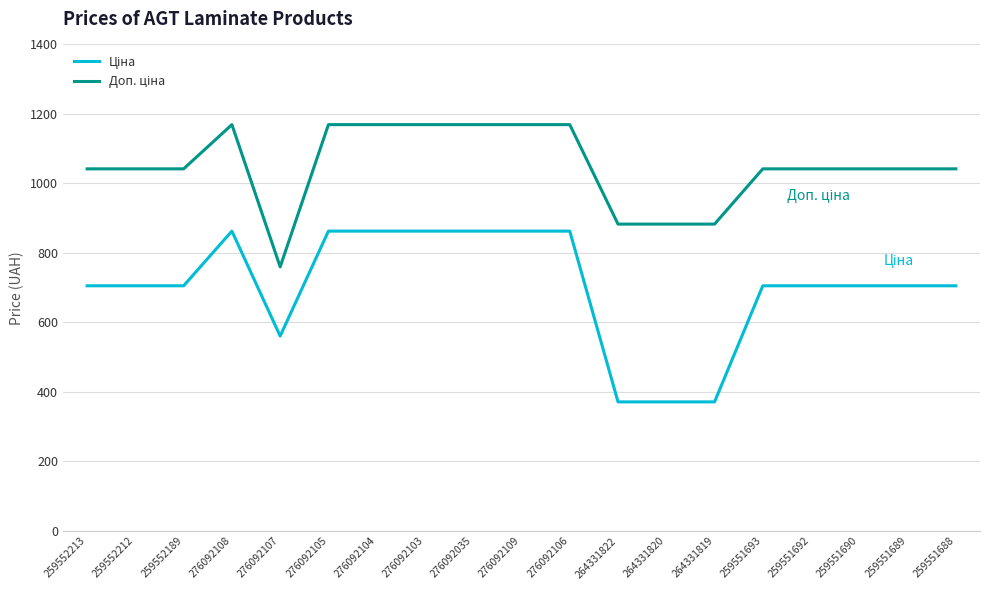

What is the minimum value shown in the chart?

371.4